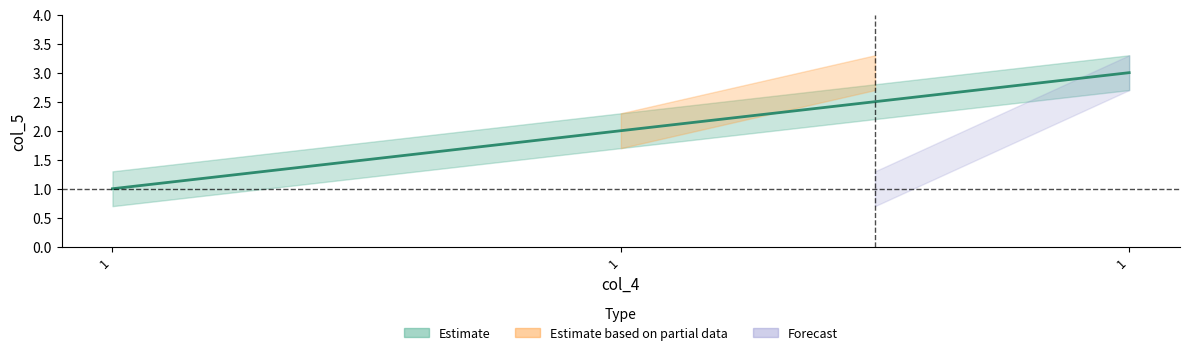

Reading left to right, extract all data points from this chart.

1	2	3